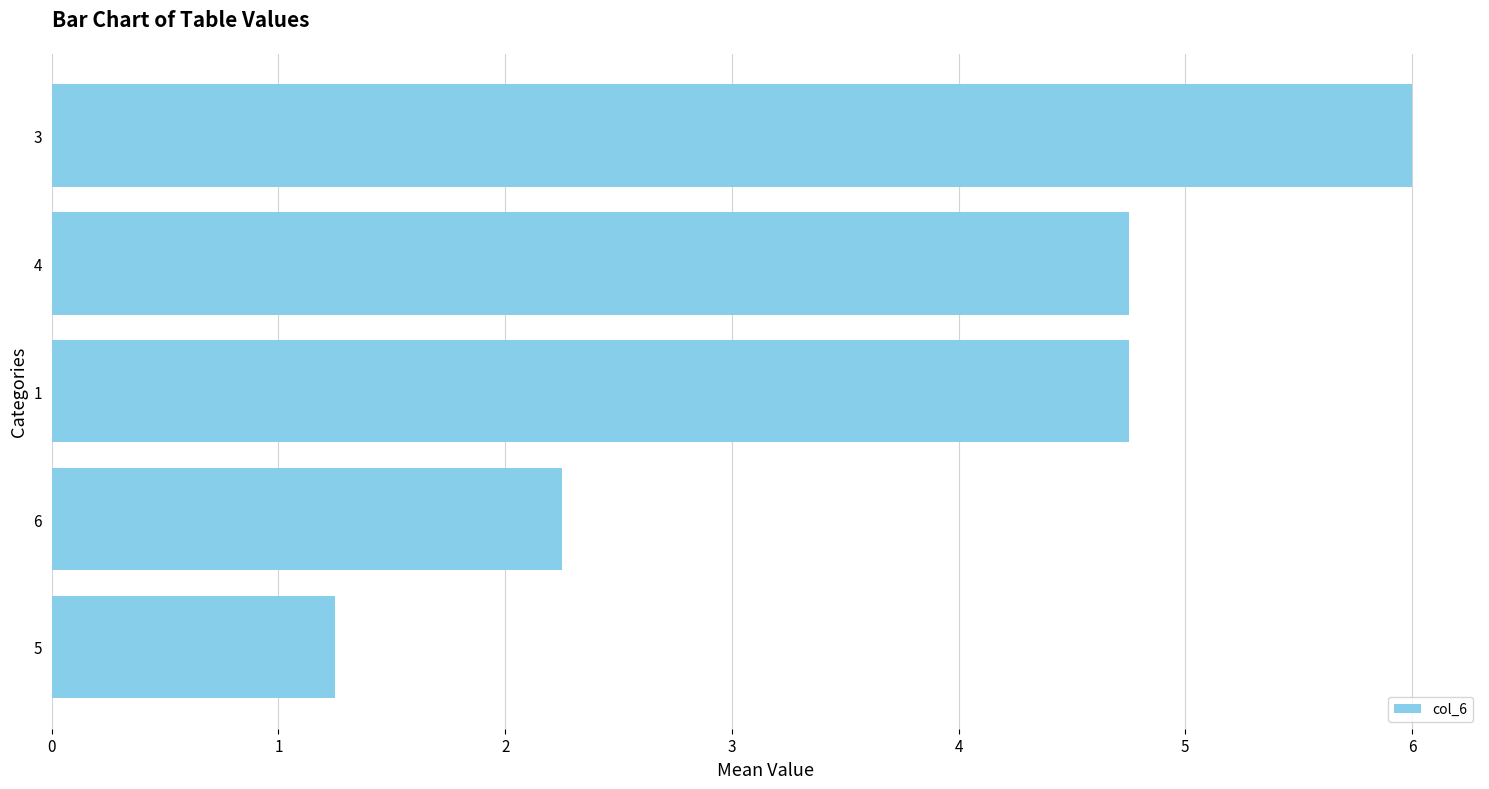

Which label corresponds to the largest value in the chart?

3